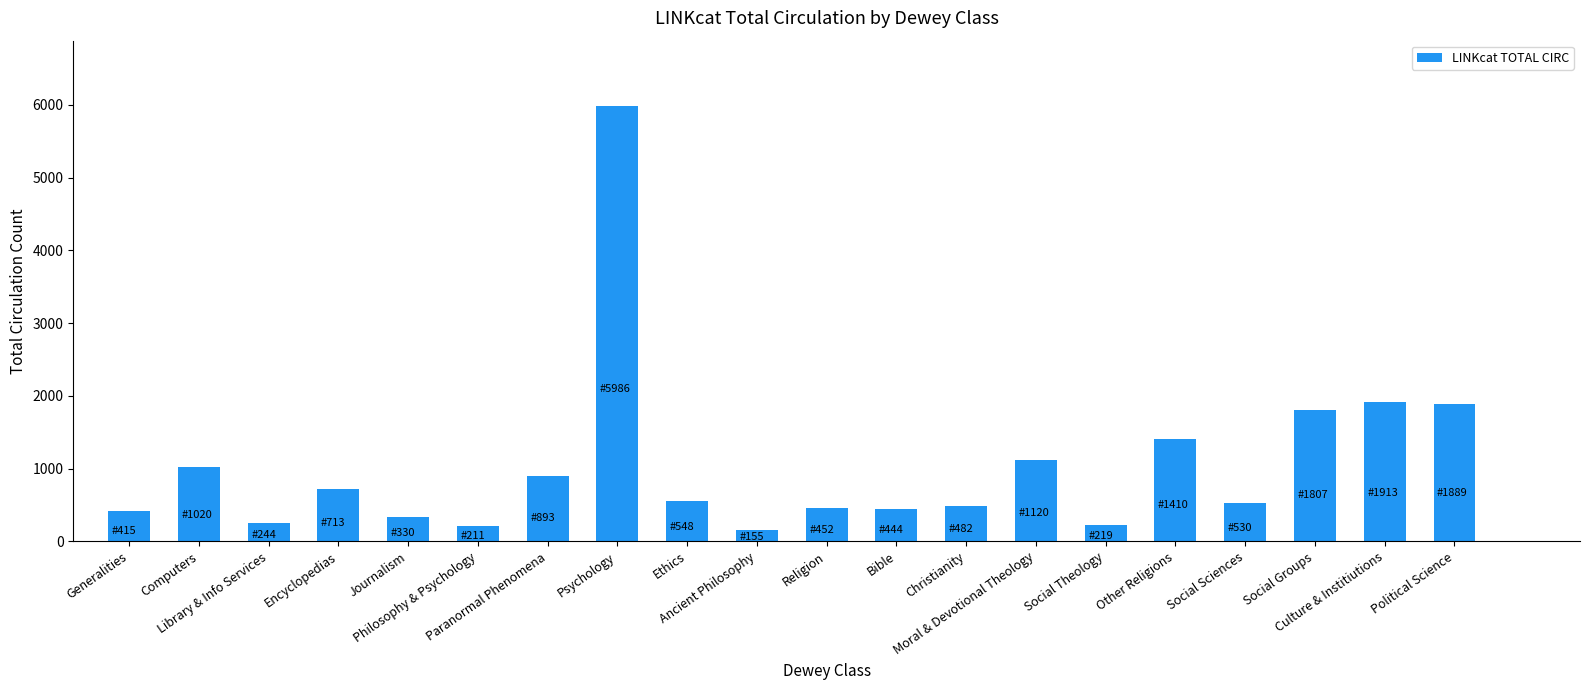

At which category does the chart reach its peak across all series?

Psychology